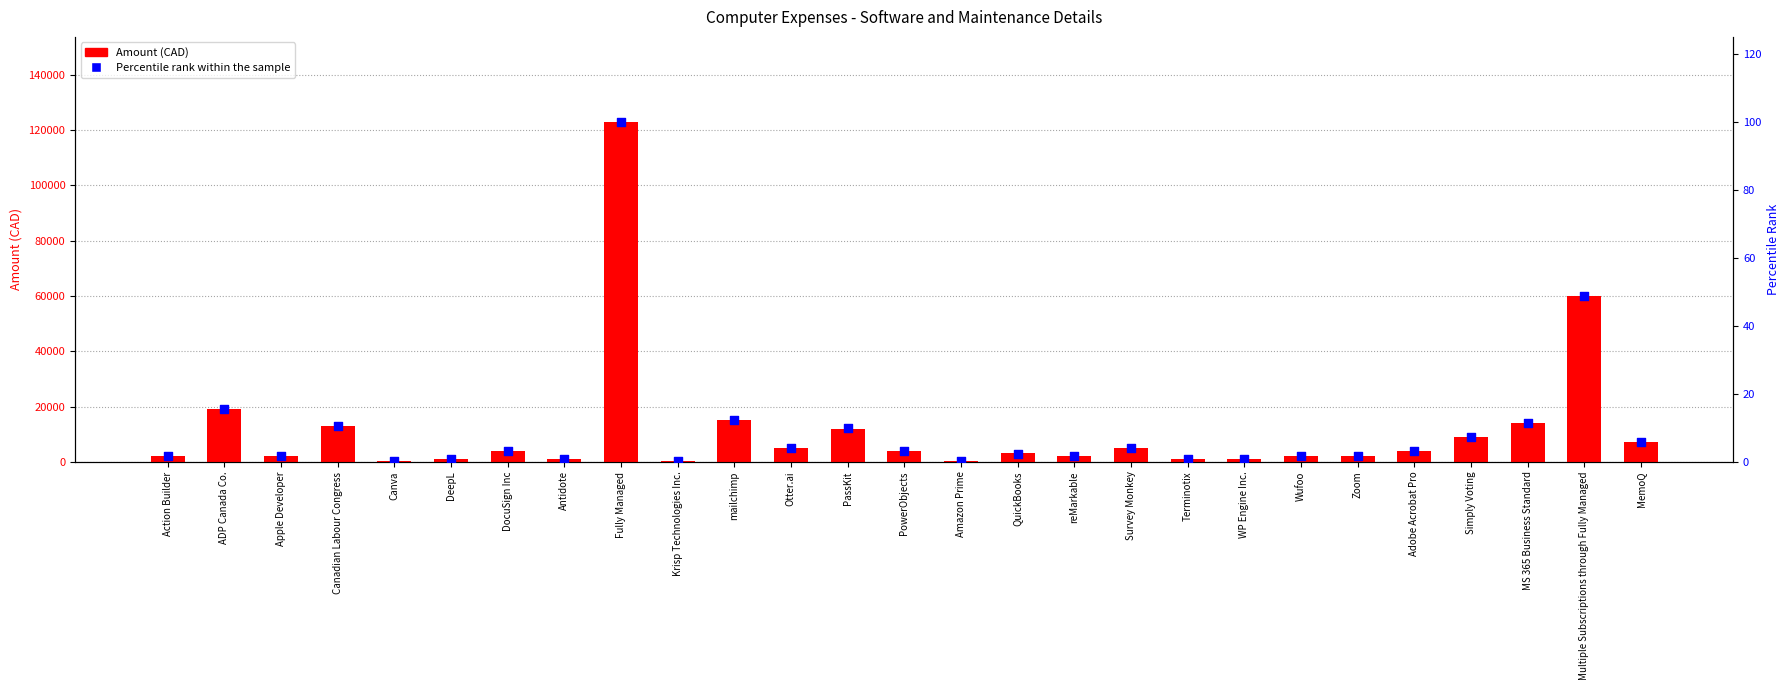

What is the total value across all series at Apple Developer?

2001.6